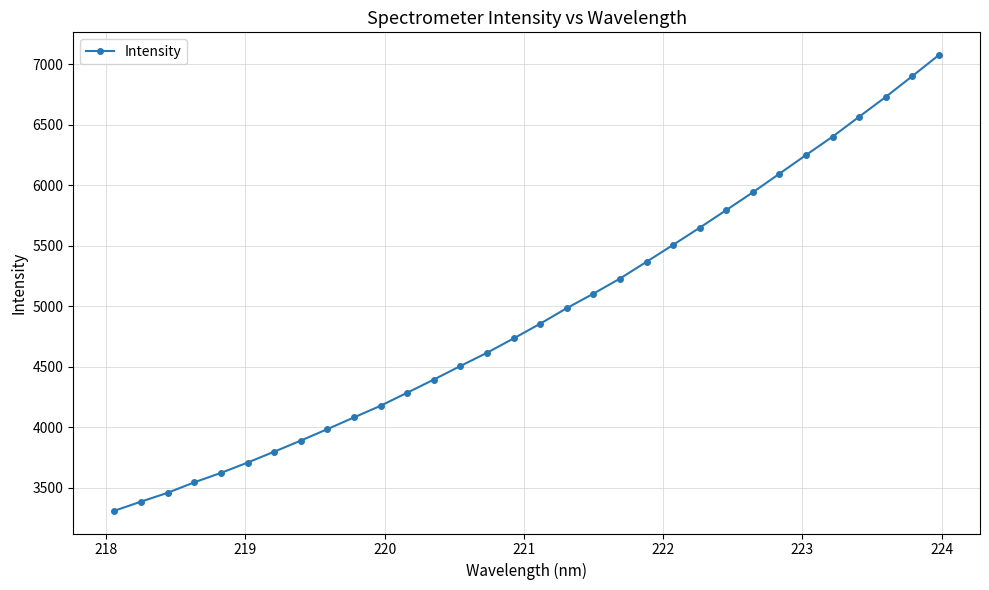

What is the minimum value shown in the chart?

3309.5